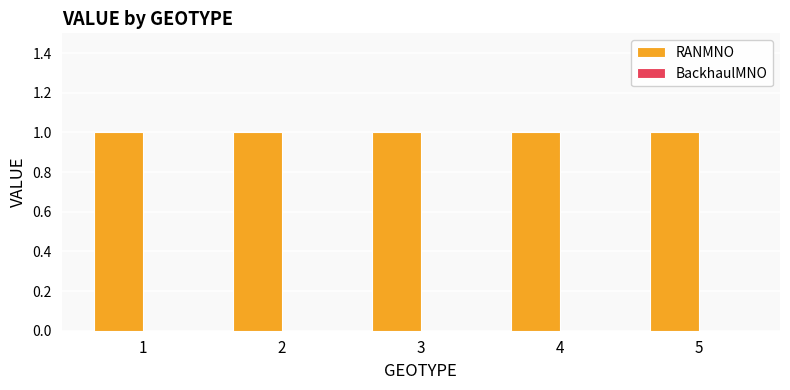

Rank the series by their average value, from highest to lowest.

RANMNO, BackhaulMNO